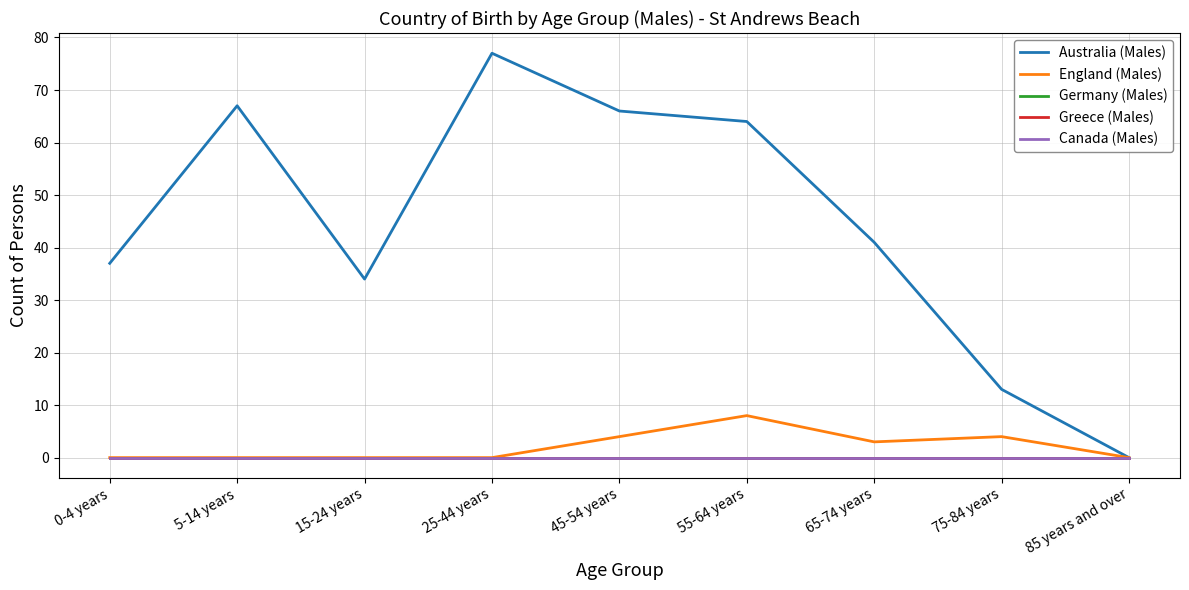

Which series has the largest total across all categories?

Australia (Males)